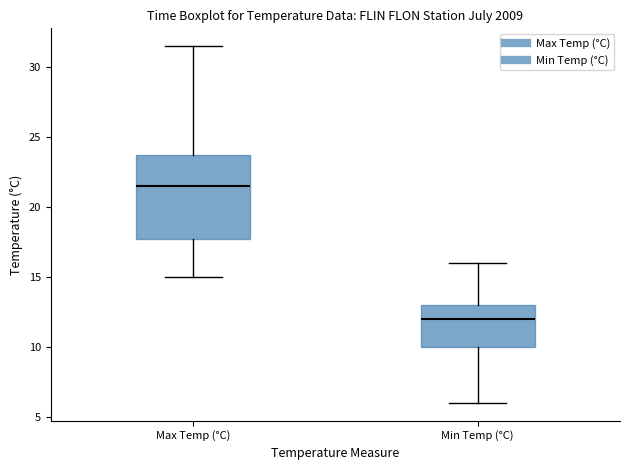

Reading left to right, read every box against the y-axis: the position of its median line, the range the box covers, and the ends of its whiskers. The values are not printed on the chart, so give them approximately, as read against the axis.

Max Temp (°C): median 21.5, box 18.0 to 24.0, whiskers 15.0 to 31.5
Min Temp (°C): median 12.0, box 10.0 to 13.0, whiskers 6.0 to 16.0